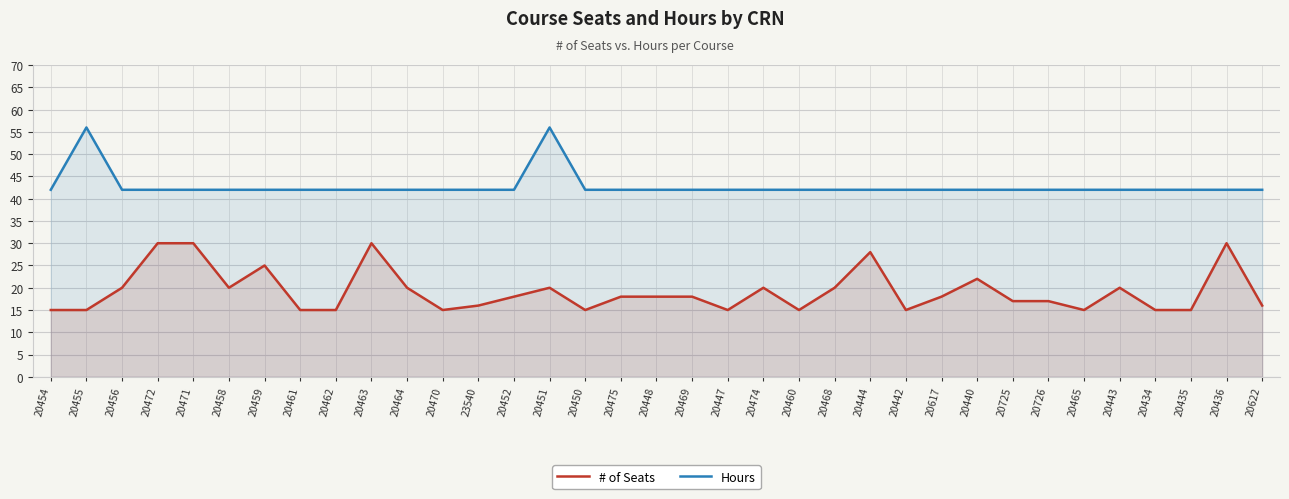

Rank the categories by Hours value from highest to lowest.

20455, 20451, 20454, 20456, 20472, 20471, 20458, 20459, 20461, 20462, 20463, 20464, 20470, 23540, 20452, 20450, 20475, 20448, 20469, 20447, 20474, 20460, 20468, 20444, 20442, 20617, 20440, 20725, 20726, 20465, 20443, 20434, 20435, 20436, 20622